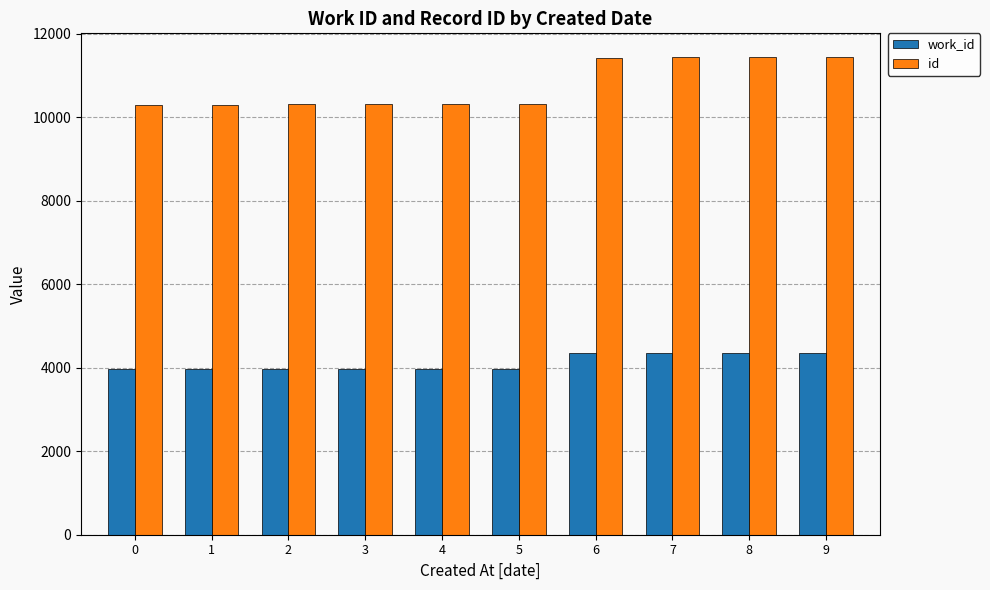

Which series has the largest total across all categories?

id